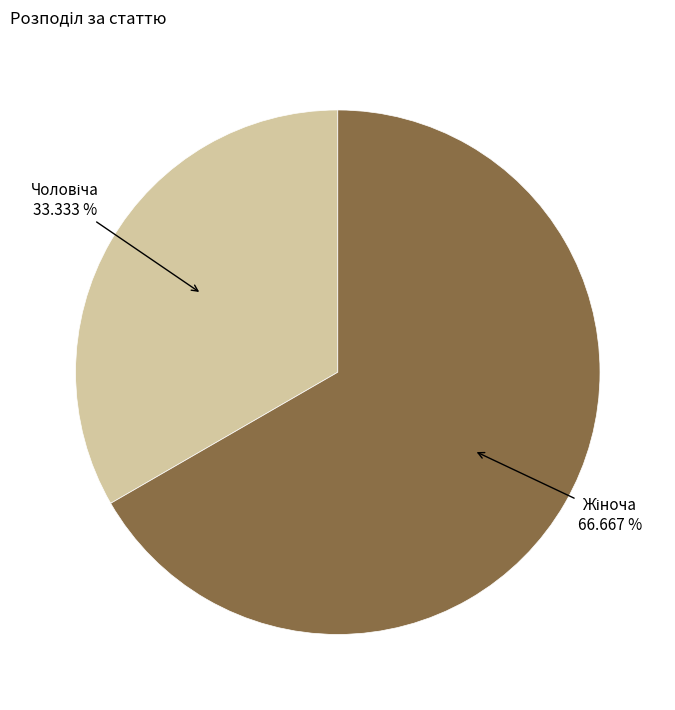

Is there any slice that represents more than half of the pie?

Yes